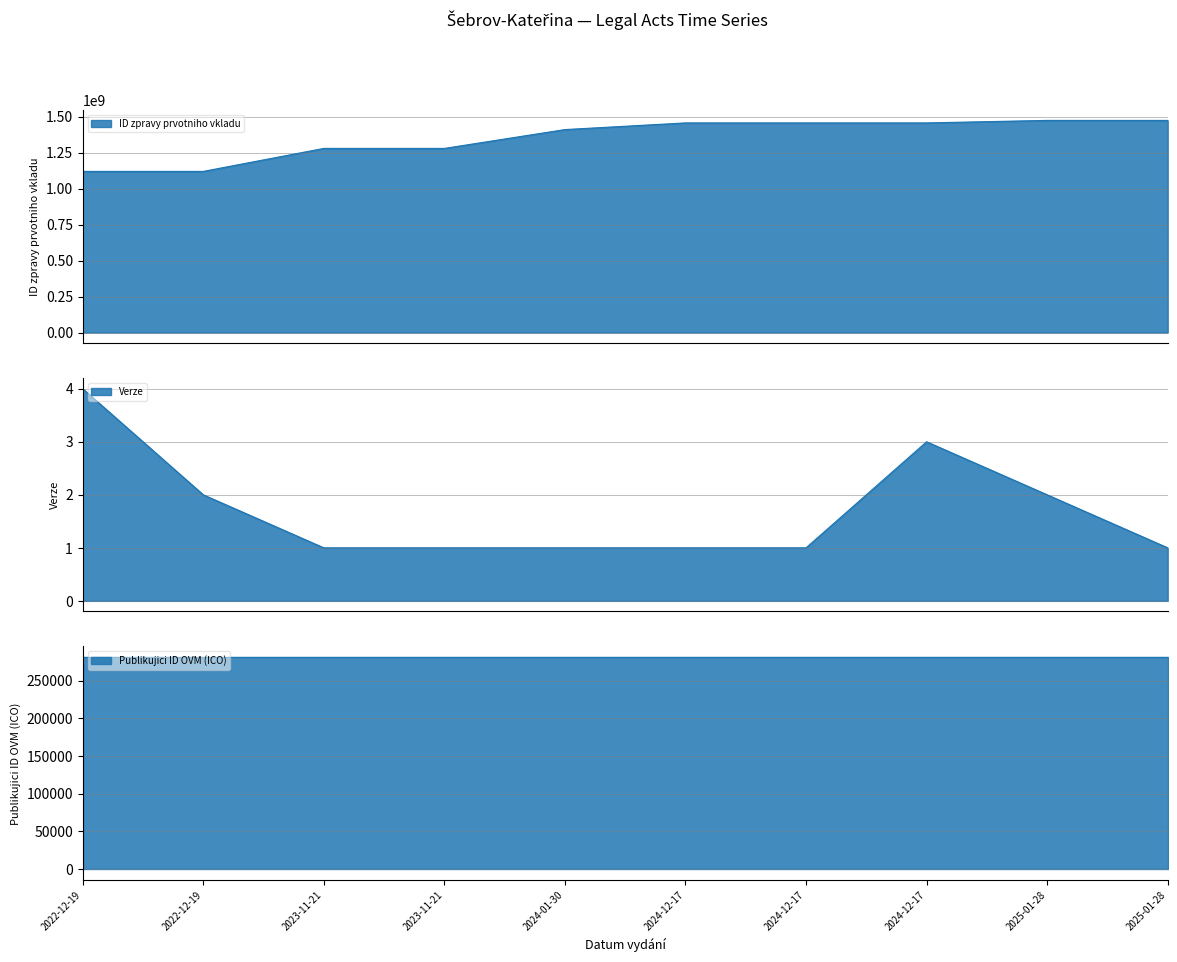

Between 2025-01-28 and 2024-01-30, which is larger?

2025-01-28